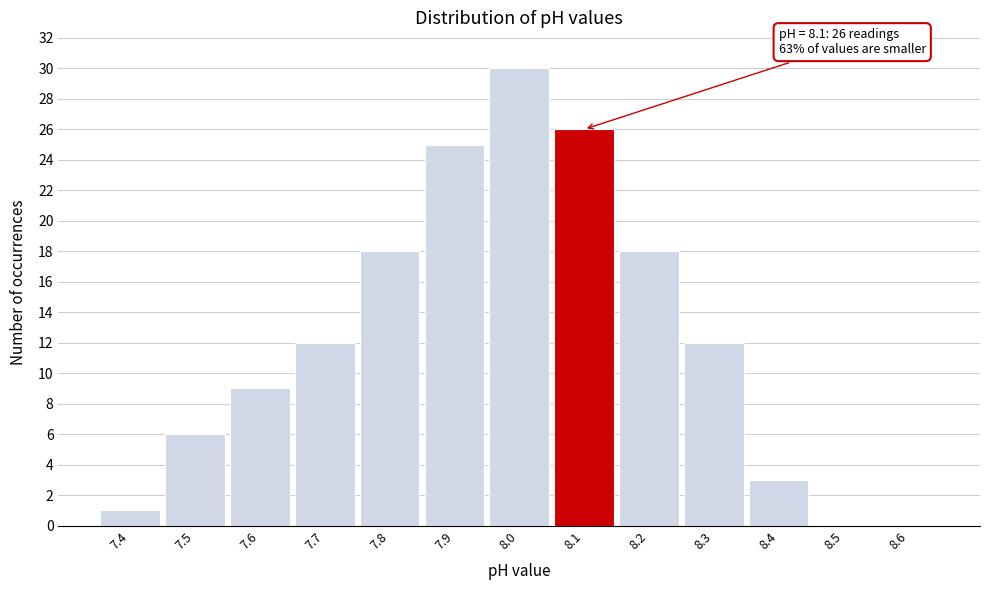

Which range on the x-axis has the tallest bar?

7.95 to 8.05